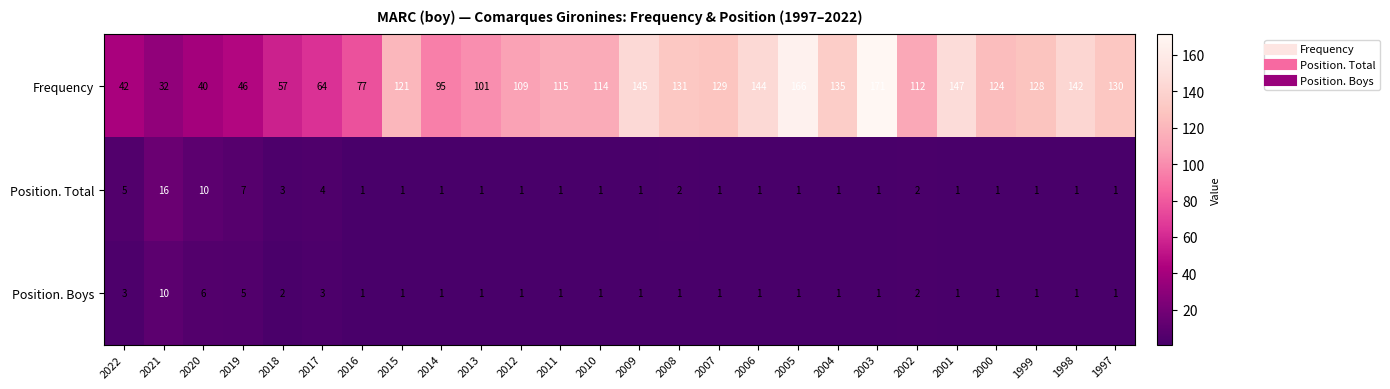

What is the average value of the Position. Total series?

3